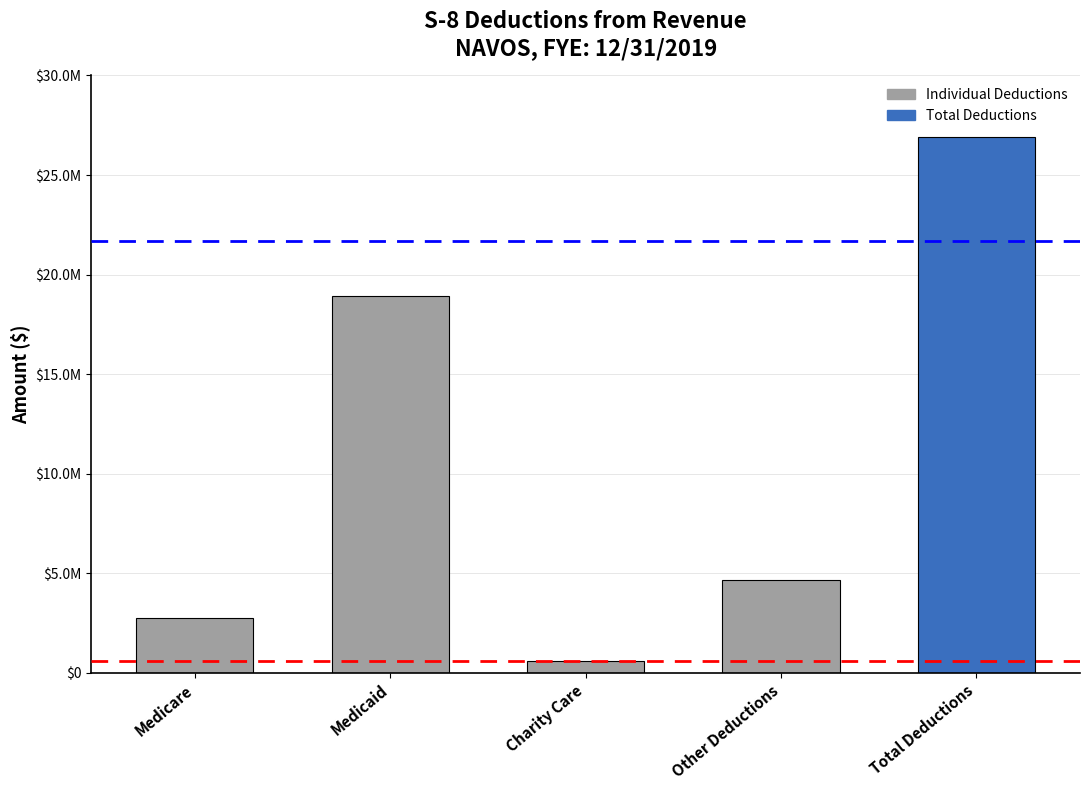

Reading left to right, transcribe all the data shown in this chart.

Medicare=2770095.0	Medicaid=18904696.0	Charity Care=581417.6	Other Deductions=4677247.0	Total Deductions=26933455.6